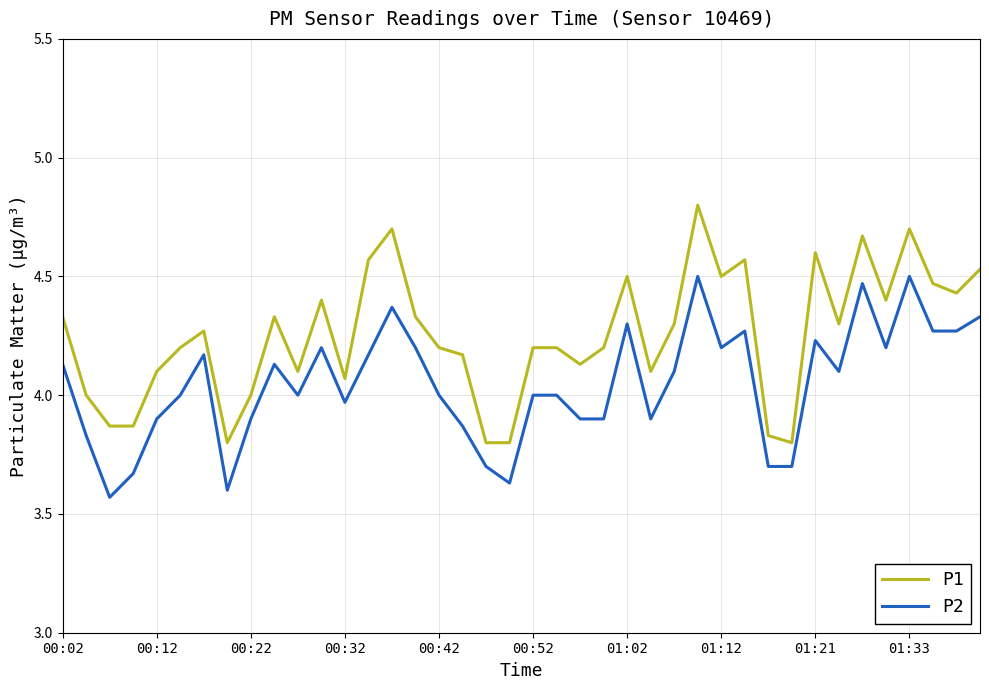

What is the difference between the maximum and minimum values in the P1 series?

1.0